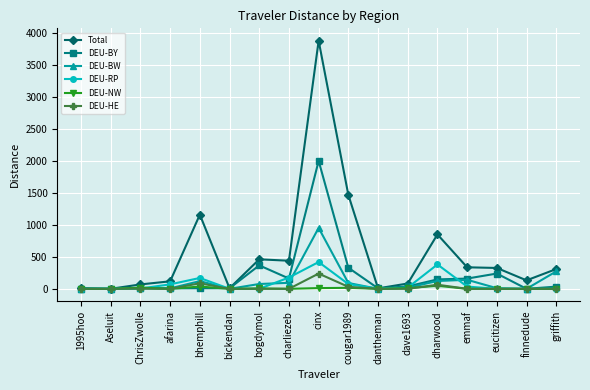

What is the label of the 4th point from the left?

afarina